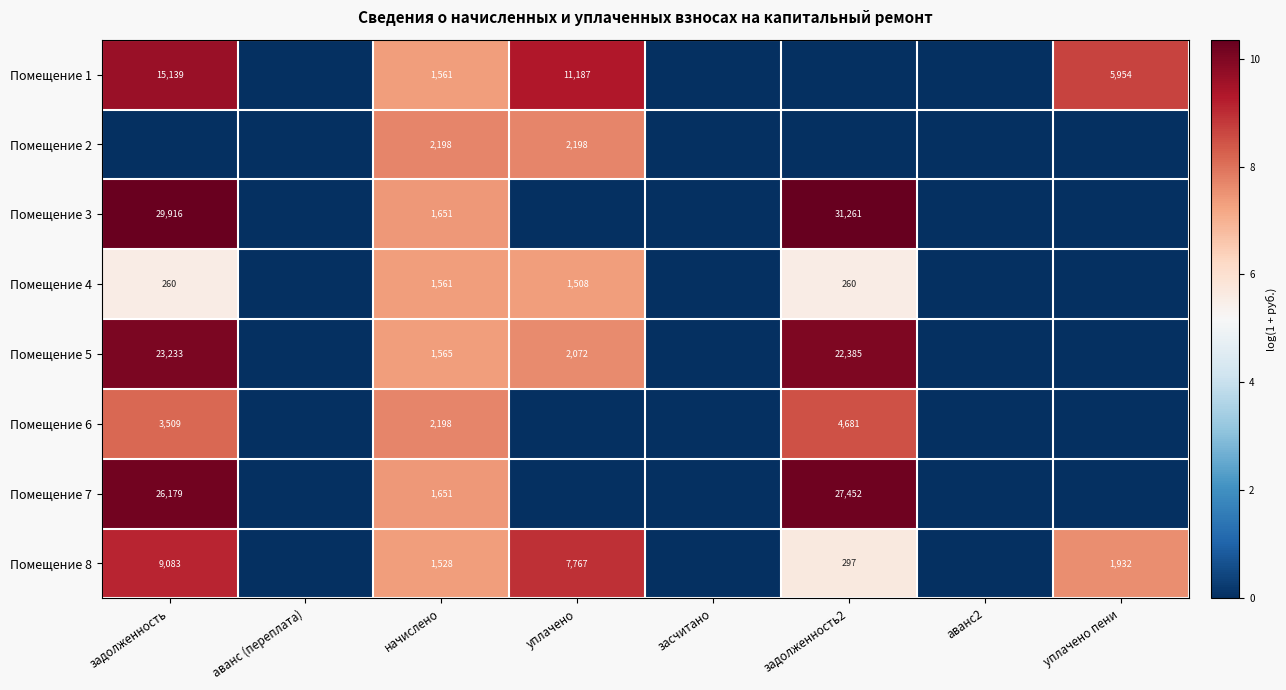

The value of Помещение 2 at начислено is 2198. True or false?

True